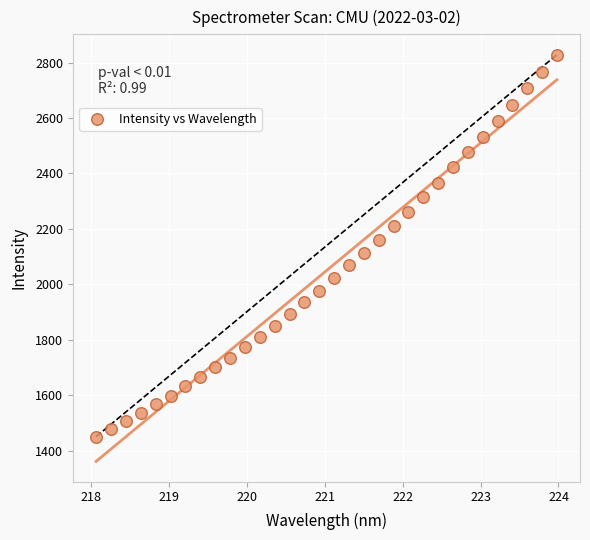

What is the range of X values (max minus min)?

5.9